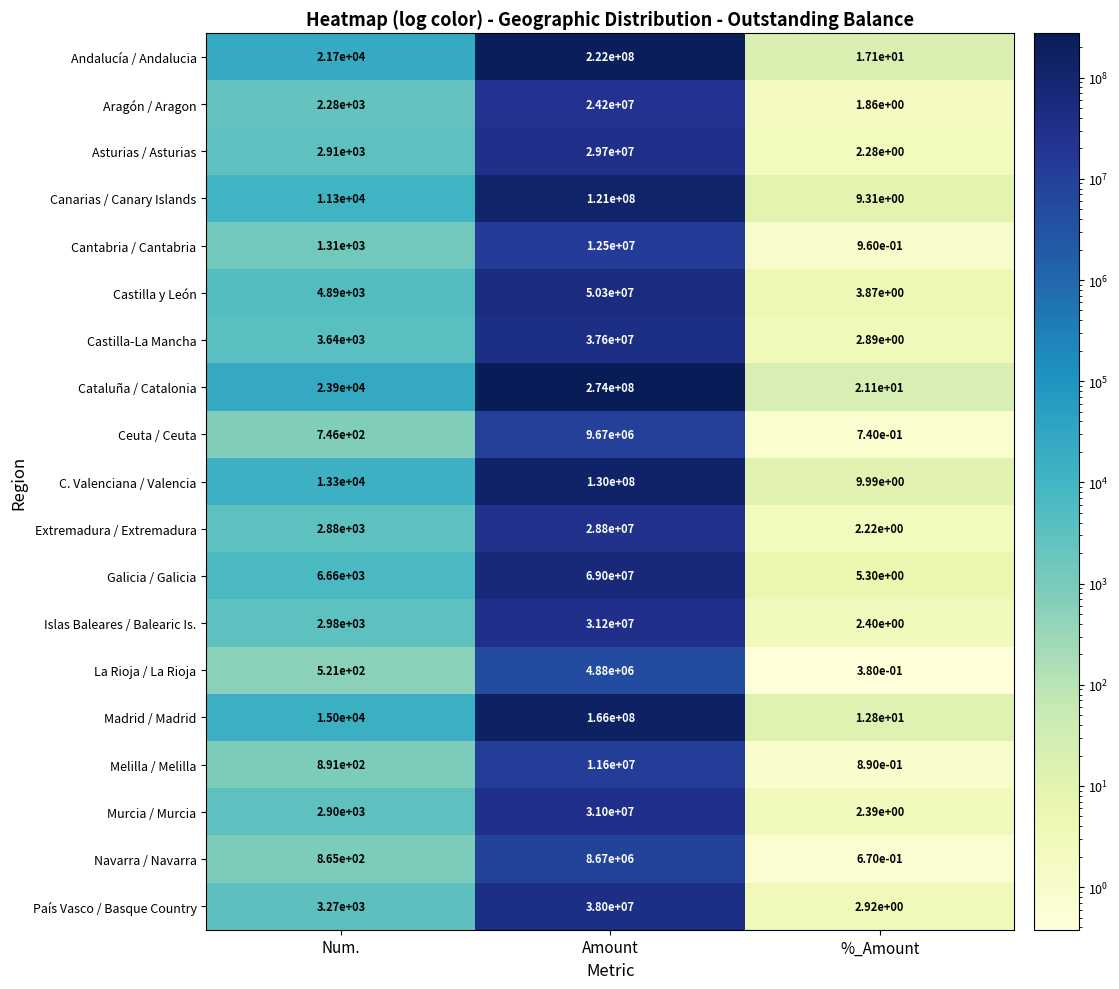

Rank the series by their maximum value, from highest to lowest.

Cataluña / Catalonia, Andalucía / Andalucia, Madrid / Madrid, C. Valenciana / Valencia, Canarias / Canary Islands, Galicia / Galicia, Castilla y León, País Vasco / Basque Country, Castilla-La Mancha, Islas Baleares / Balearic Is., Murcia / Murcia, Asturias / Asturias, Extremadura / Extremadura, Aragón / Aragon, Cantabria / Cantabria, Melilla / Melilla, Ceuta / Ceuta, Navarra / Navarra, La Rioja / La Rioja